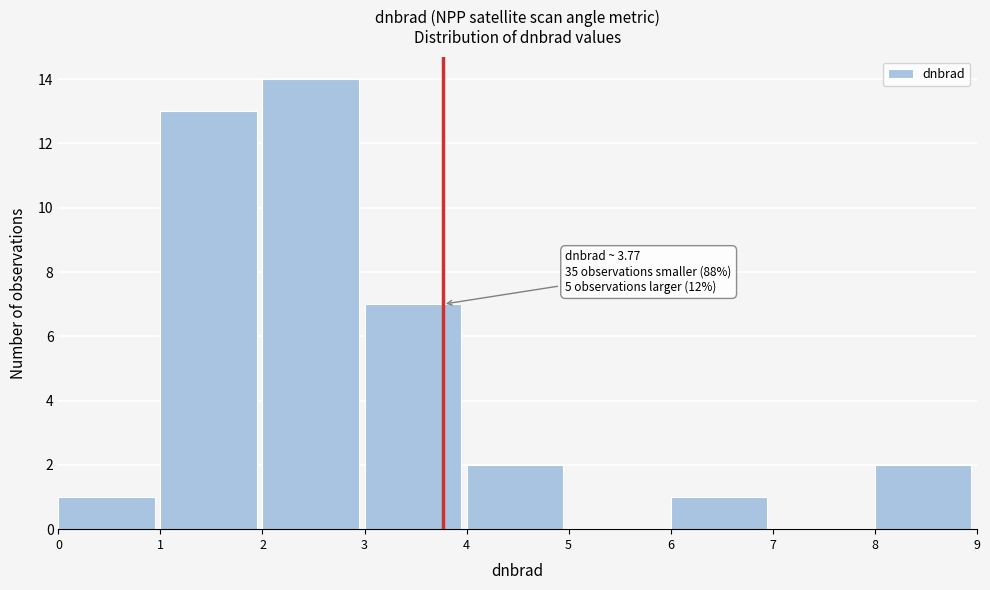

Which range on the x-axis has the tallest bar?

2 to 3